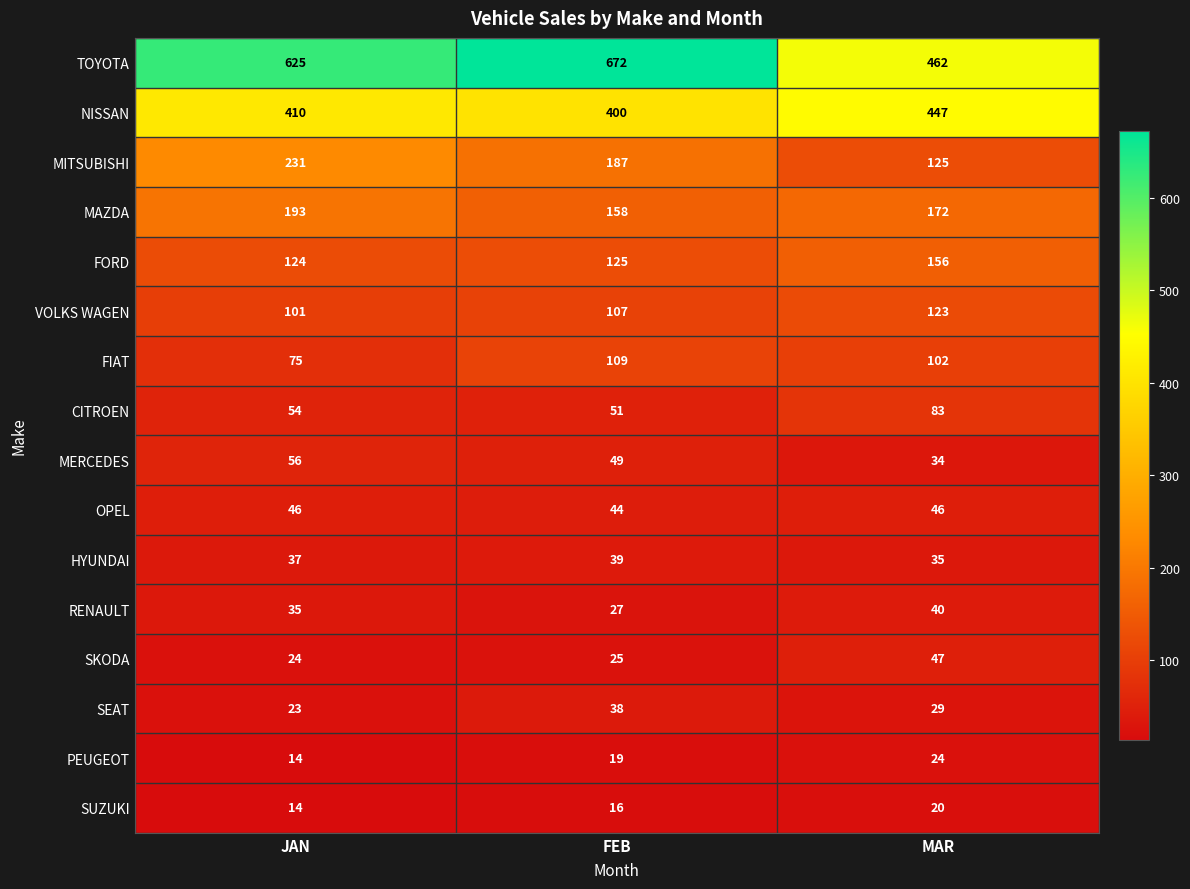

Rank the series at MAR from highest to lowest value.

TOYOTA, NISSAN, MAZDA, FORD, MITSUBISHI, VOLKS WAGEN, FIAT, CITROEN, SKODA, OPEL, RENAULT, HYUNDAI, MERCEDES, SEAT, PEUGEOT, SUZUKI